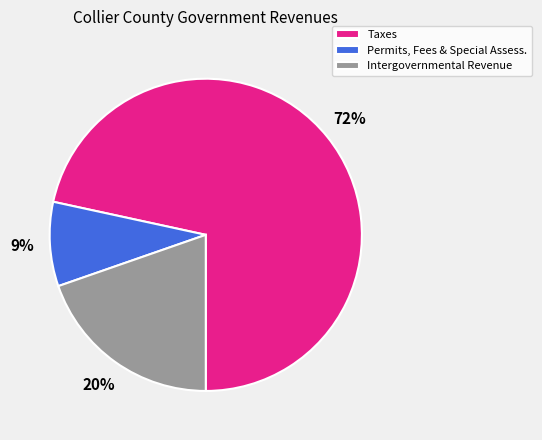

The Intergovernmental Revenue slice represents 20% of the pie. True or false?

True